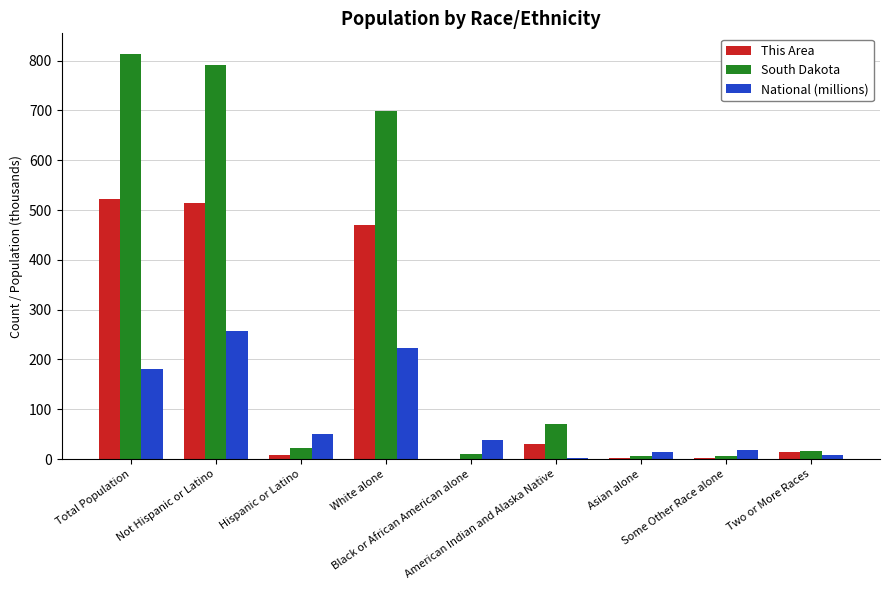

Which series has the largest total across all categories?

South Dakota